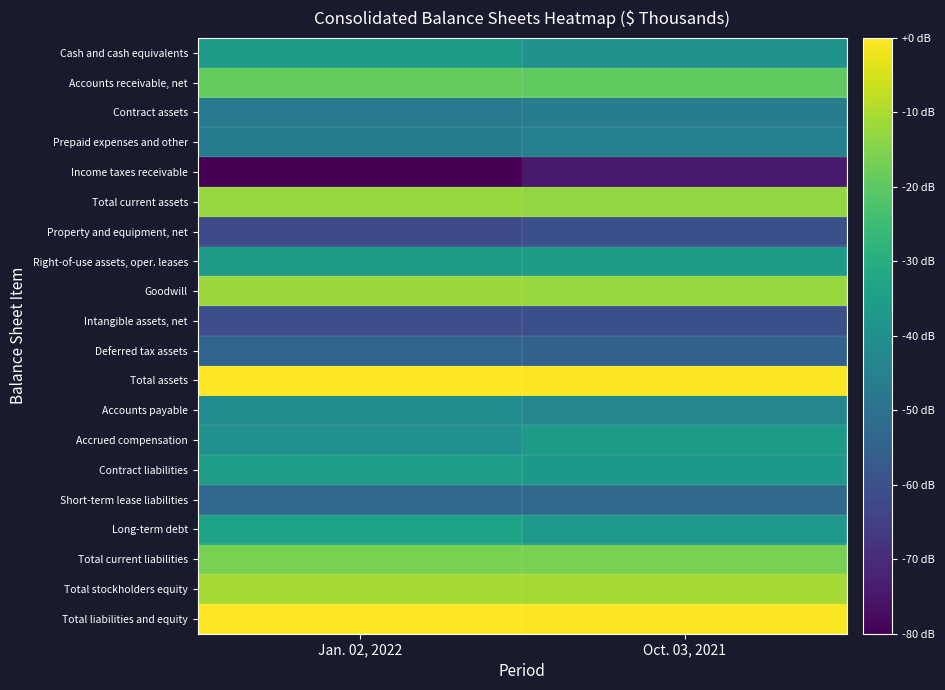

Reading right to left, transcribe all the data shown in this chart.

Cash and cash equivalents: Oct. 03, 2021=5.2	Jan. 02, 2022=5.3
Accounts receivable, net: Oct. 03, 2021=5.8	Jan. 02, 2022=5.8
Contract assets: Oct. 03, 2021=5.0	Jan. 02, 2022=5.0
Prepaid expenses and other: Oct. 03, 2021=5.1	Jan. 02, 2022=5.0
Income taxes receivable: Oct. 03, 2021=4.2	Jan. 02, 2022=4.0
Total current assets: Oct. 03, 2021=6.0	Jan. 02, 2022=6.0
Property and equipment, net: Oct. 03, 2021=4.6	Jan. 02, 2022=4.5
Right-of-use assets, oper. leases: Oct. 03, 2021=5.3	Jan. 02, 2022=5.3
Goodwill: Oct. 03, 2021=6.0	Jan. 02, 2022=6.1
Intangible assets, net: Oct. 03, 2021=4.6	Jan. 02, 2022=4.6
Deferred tax assets: Oct. 03, 2021=4.7	Jan. 02, 2022=4.8
Total assets: Oct. 03, 2021=6.4	Jan. 02, 2022=6.4
Accounts payable: Oct. 03, 2021=5.1	Jan. 02, 2022=5.2
Accrued compensation: Oct. 03, 2021=5.3	Jan. 02, 2022=5.2
Contract liabilities: Oct. 03, 2021=5.3	Jan. 02, 2022=5.3
Short-term lease liabilities: Oct. 03, 2021=4.8	Jan. 02, 2022=4.8
Long-term debt: Oct. 03, 2021=5.3	Jan. 02, 2022=5.4
Total current liabilities: Oct. 03, 2021=5.9	Jan. 02, 2022=5.9
Total stockholders equity: Oct. 03, 2021=6.1	Jan. 02, 2022=6.1
Total liabilities and equity: Oct. 03, 2021=6.4	Jan. 02, 2022=6.4